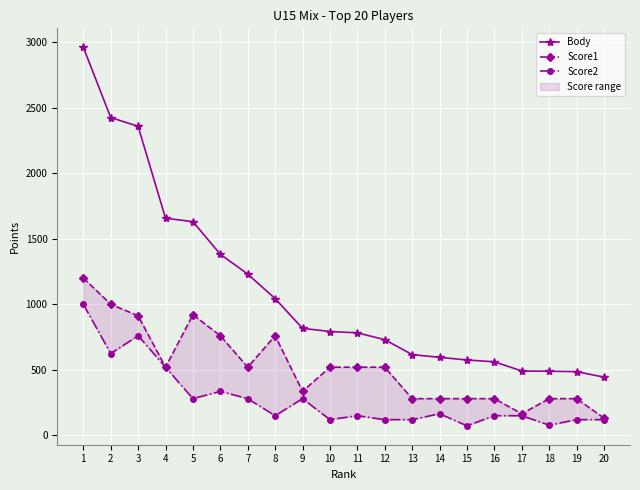

List the labels in order of Score1 value, smallest first.

20, 17, 13, 14, 15, 16, 18, 19, 9, 4, 7, 10, 11, 12, 6, 8, 3, 5, 2, 1